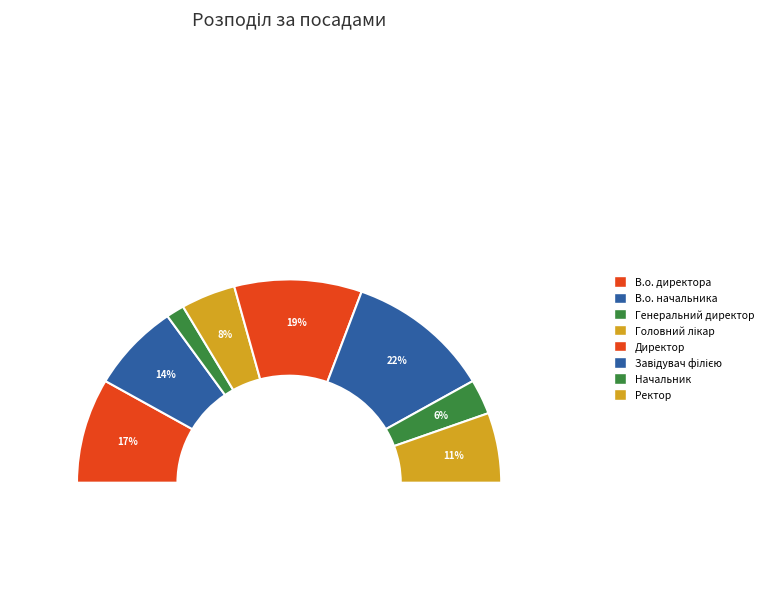

Rank the categories by value from highest to lowest.

Завідувач філією, Директор, В.о. директора, В.о. начальника, Ректор, Головний лікар, Начальник, Генеральний директор